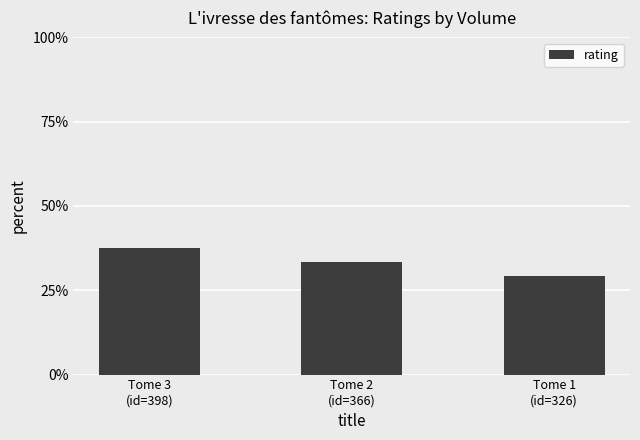

What is the difference between the maximum and minimum values?

0.1